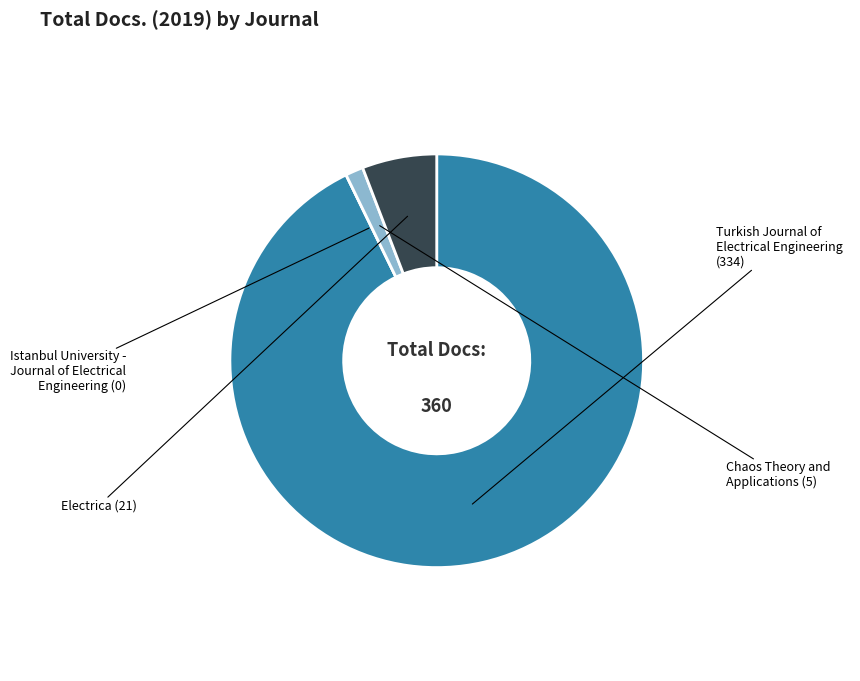

Does any single category account for the majority?

Yes